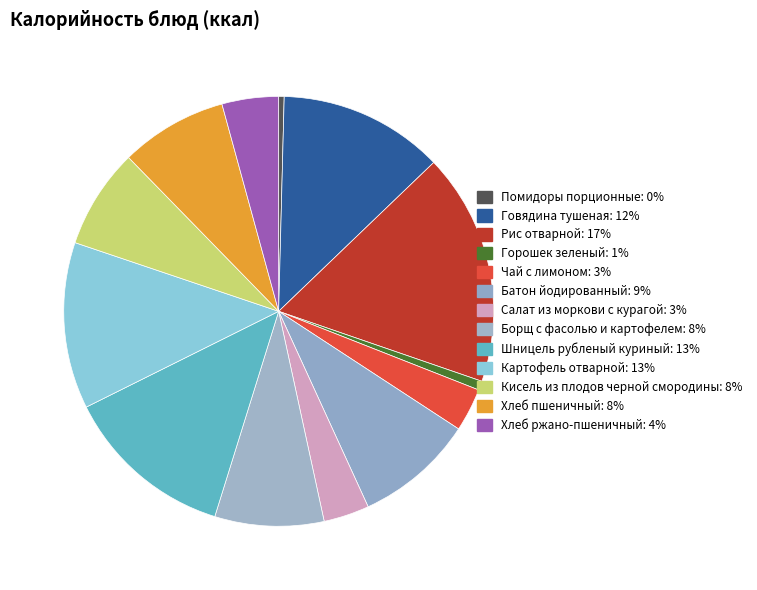

Which category has the smallest portion of the pie?

Помидоры порционные